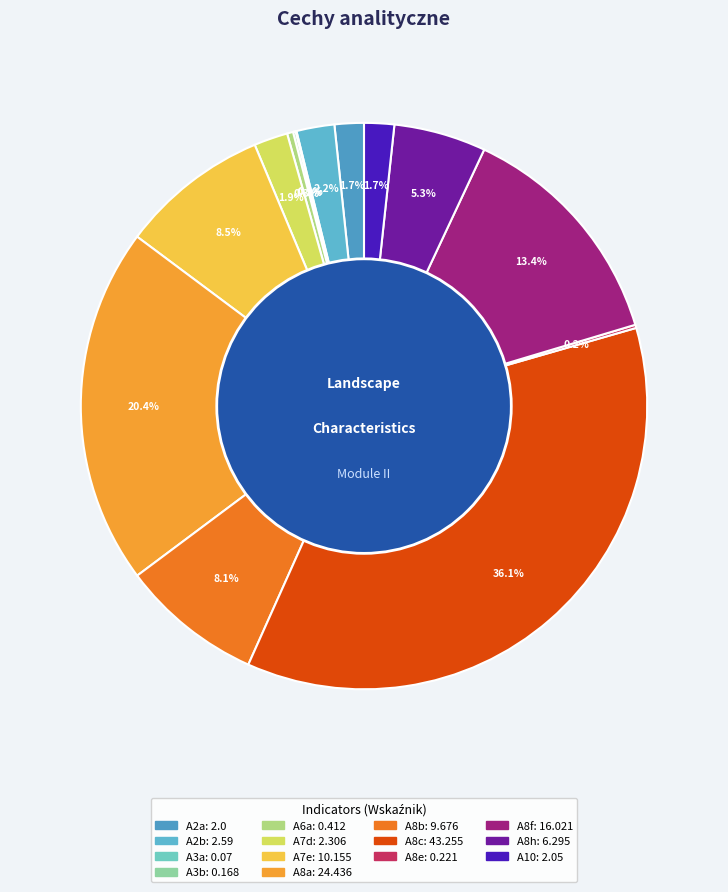

Count the number of slices in the pie.

14